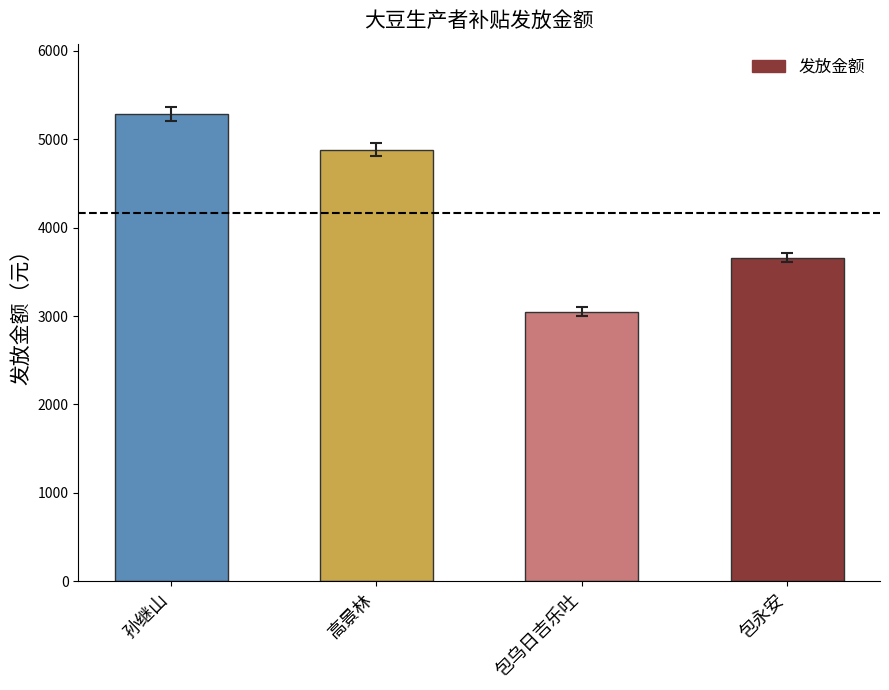

The chart shows a value of 3661.2 at 包永安. True or false?

True